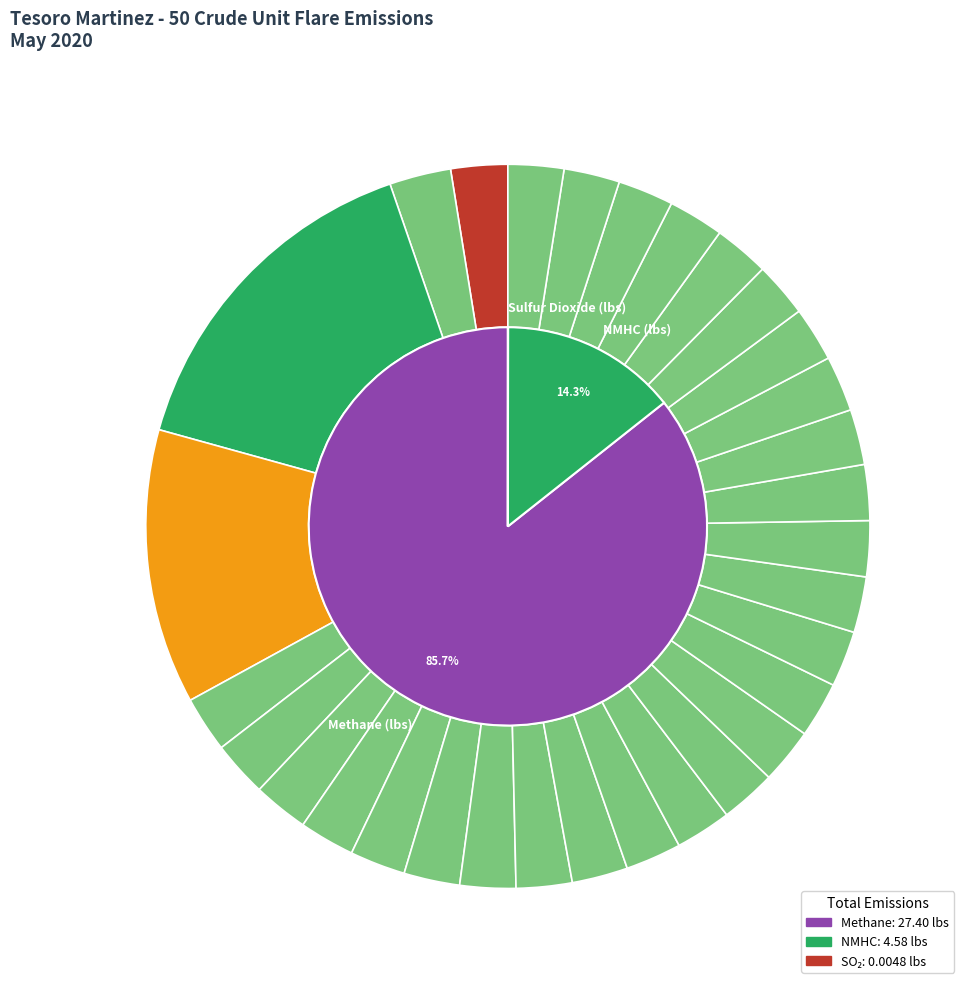

True or false: 5/16/2020 accounts for 2% of the total.

True